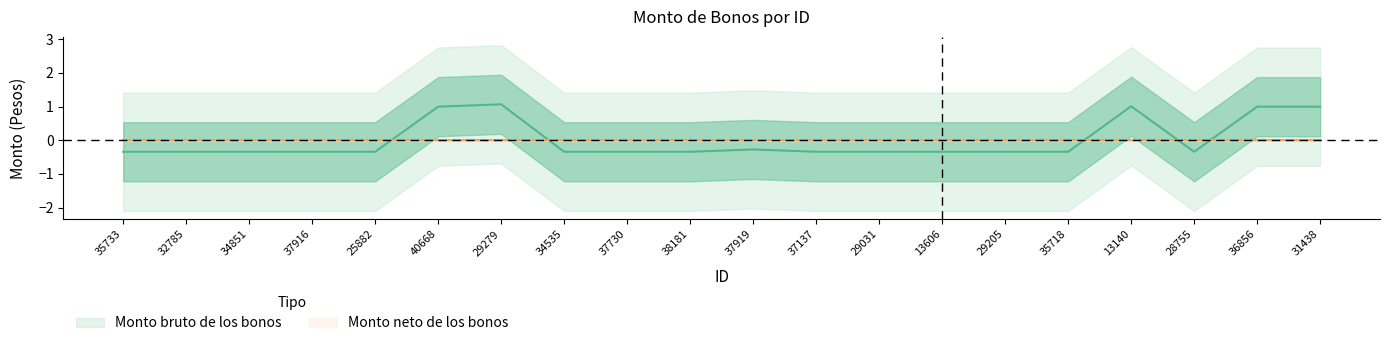

List the labels in order of value, largest first.

29279, 13140, 40668, 36856, 31438, 37919, 35733, 32785, 34851, 37916, 25882, 34535, 37730, 38181, 37137, 29031, 13606, 29205, 35718, 28755